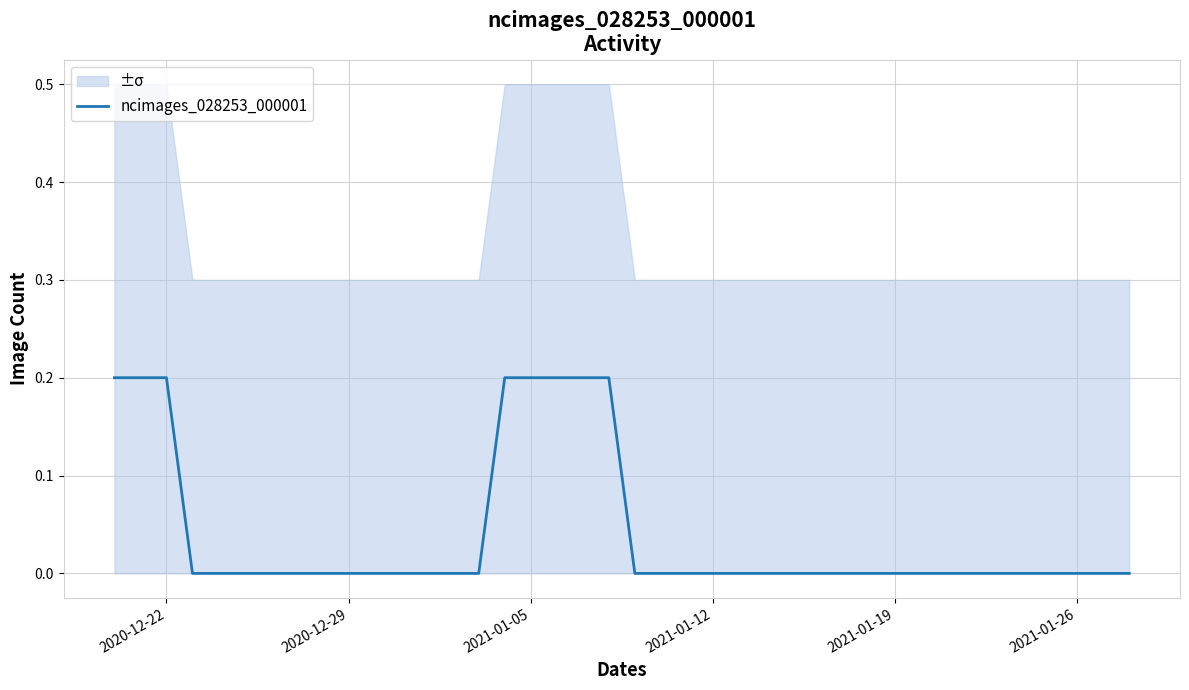

Is this an area chart (filled region under the line)?

No